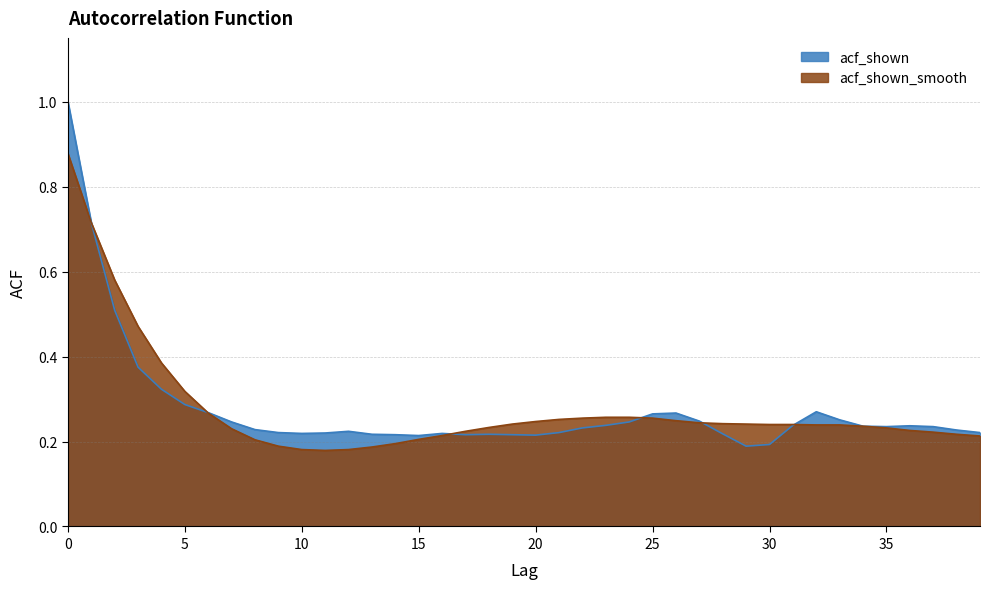

What are all the series names shown in the legend?

acf_shown, acf_shown_smooth